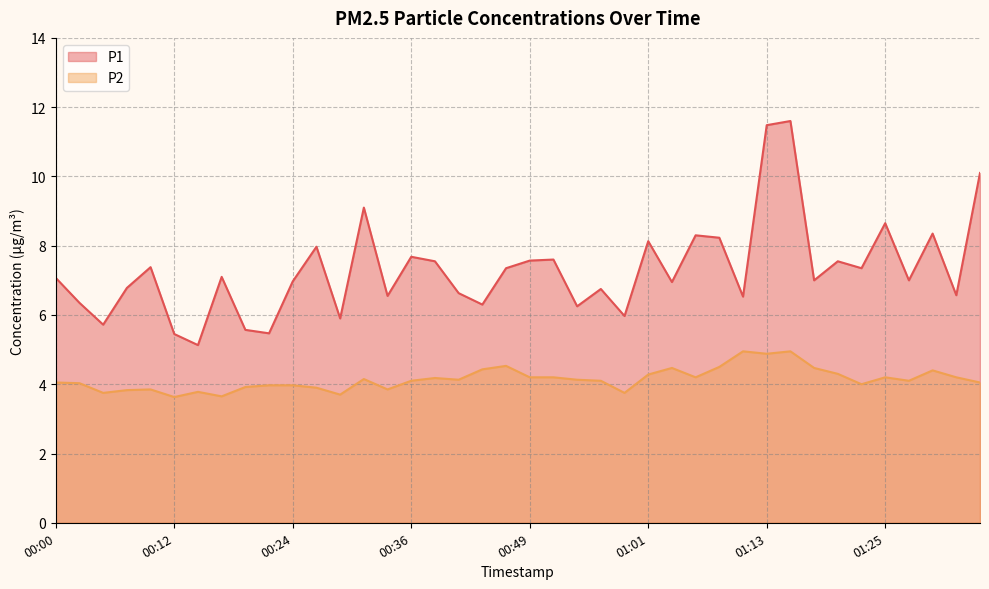

The P2 series shows 4.0 at 00:24. True or false?

True